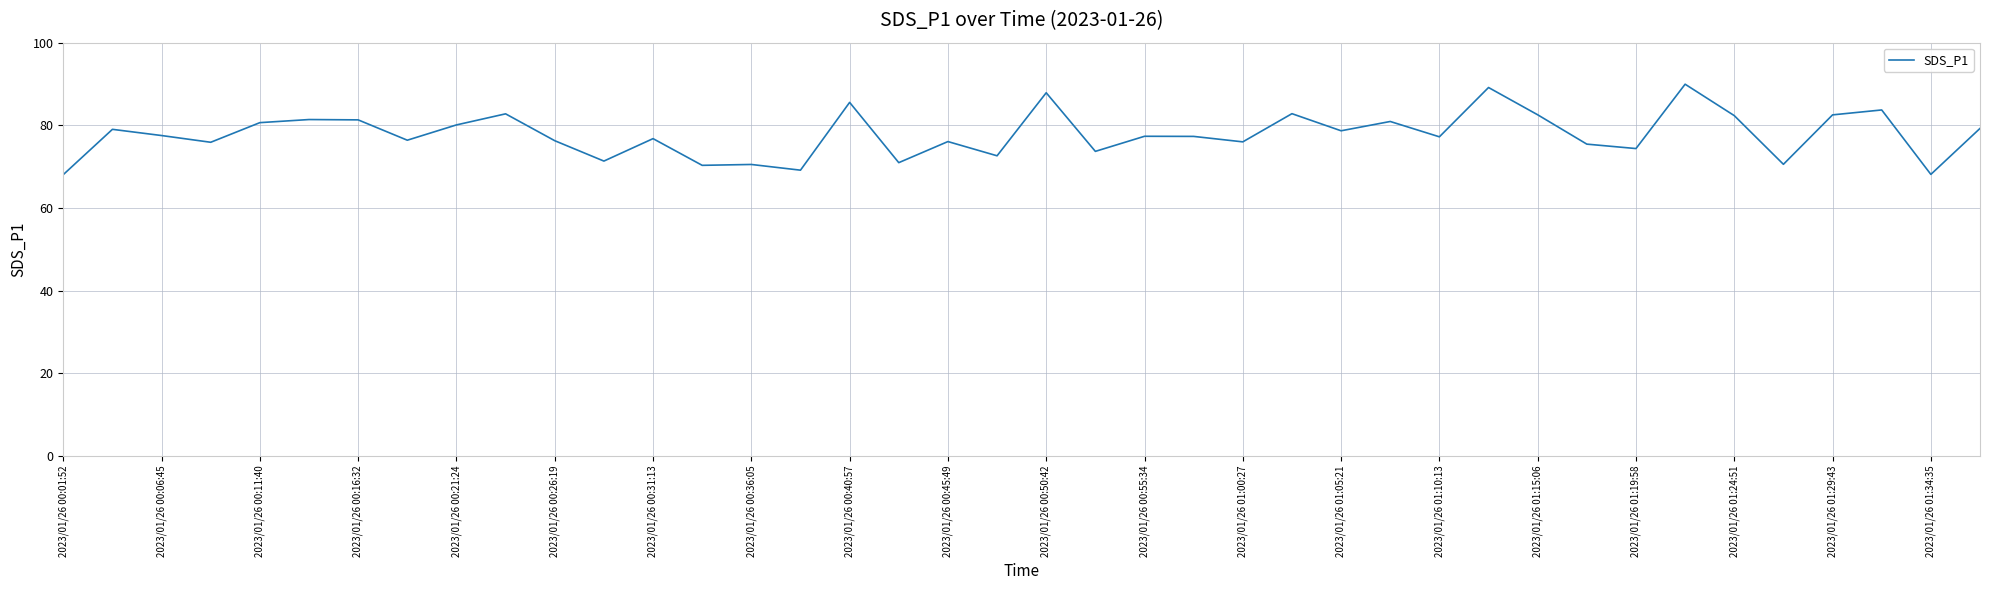

What is the greatest value displayed?

90.0